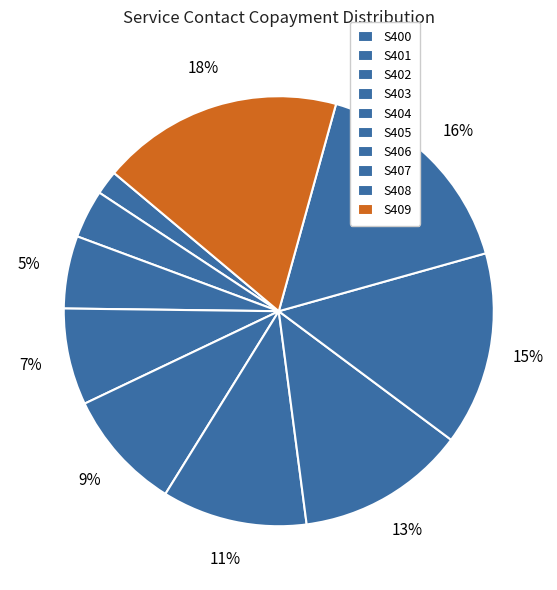

Which category has the biggest portion of the pie?

S409